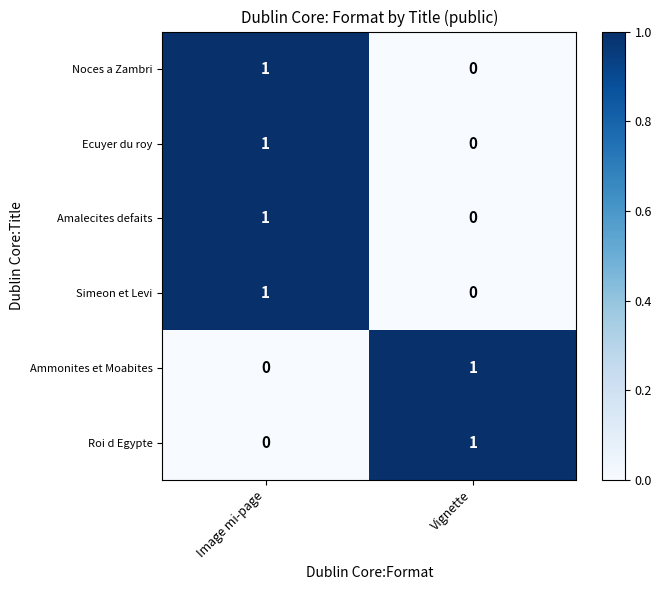

Is it true that Ecuyer du roy equals 0 at Vignette?

True